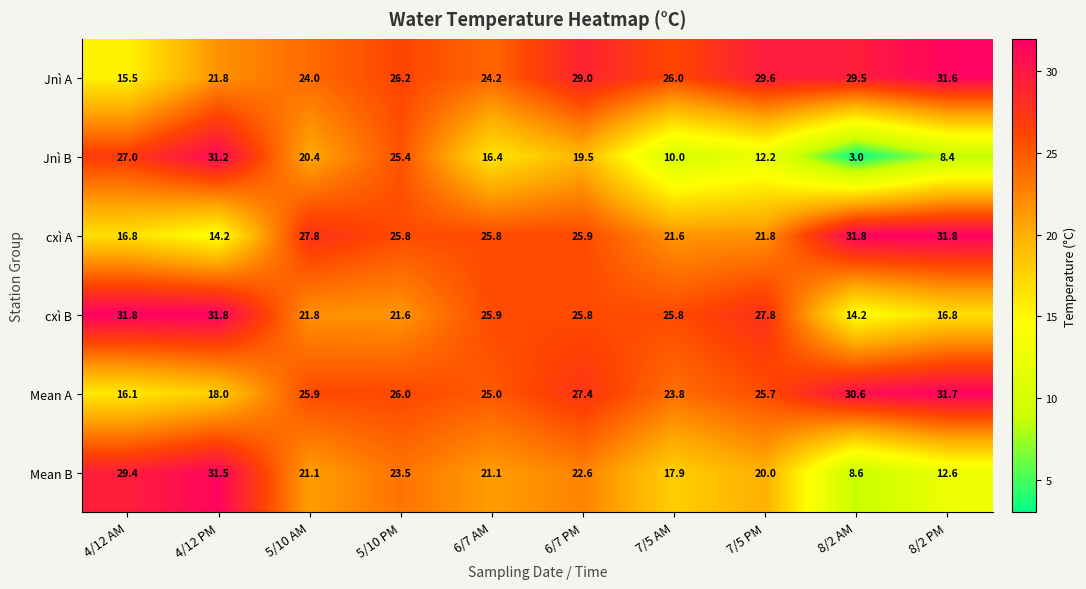

Is it true that Jnì B equals 16.4 at 6/7 AM?

True